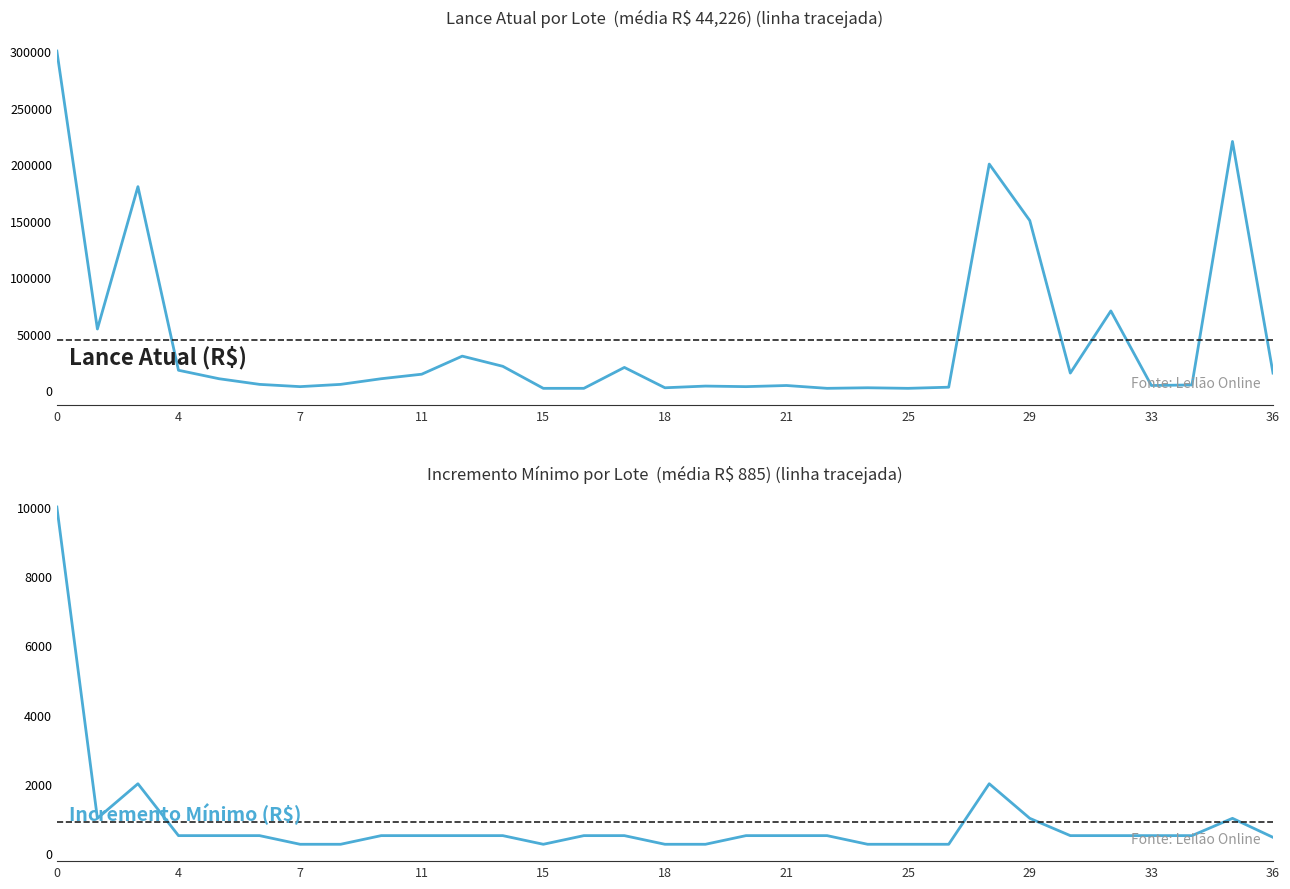

What is the difference between the maximum and minimum values in the Inc. mínimo (R$) series?

9750